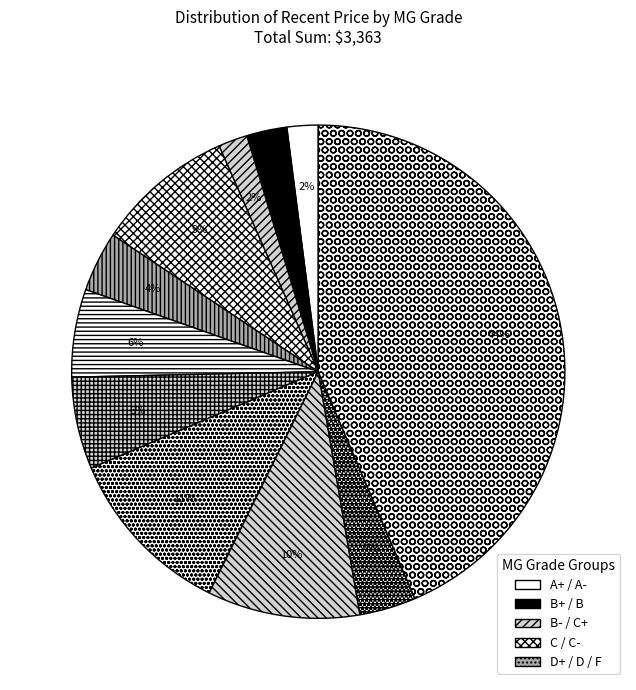

Count the number of slices in the pie.

11